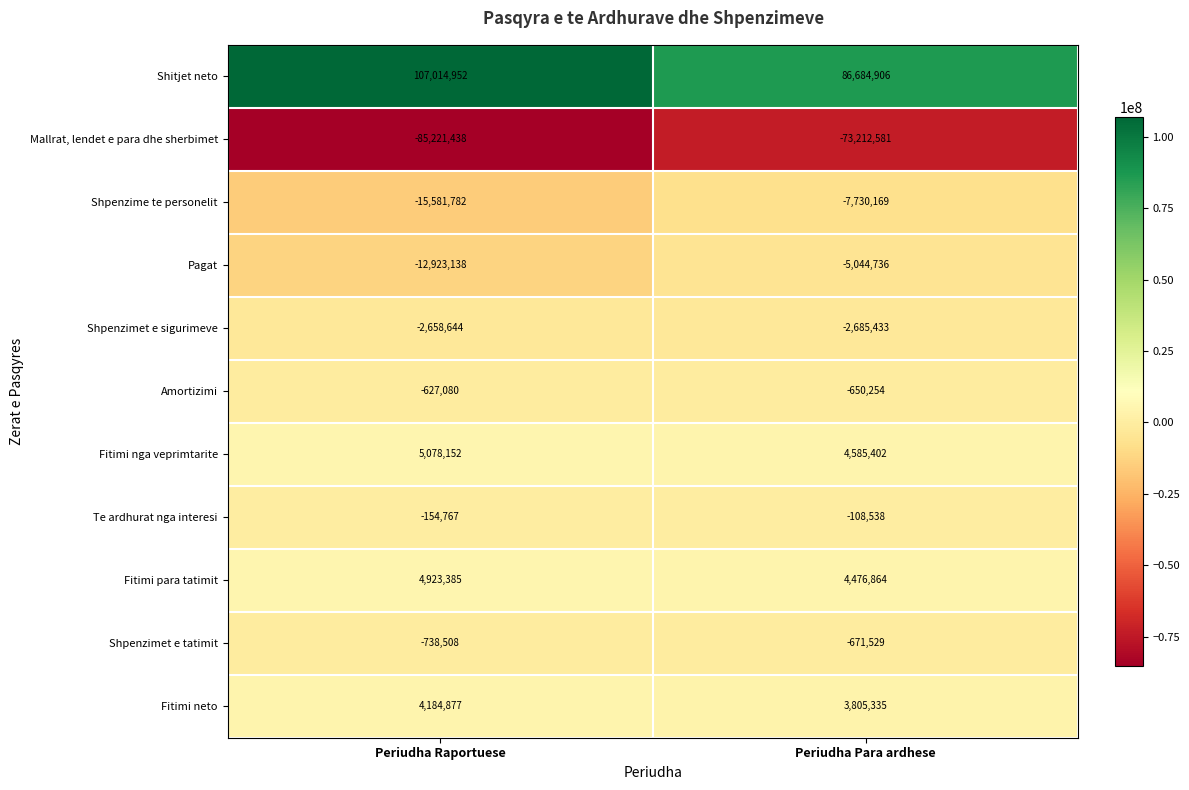

What is the spread (max minus min) of values at Periudha Raportuese?

192236390